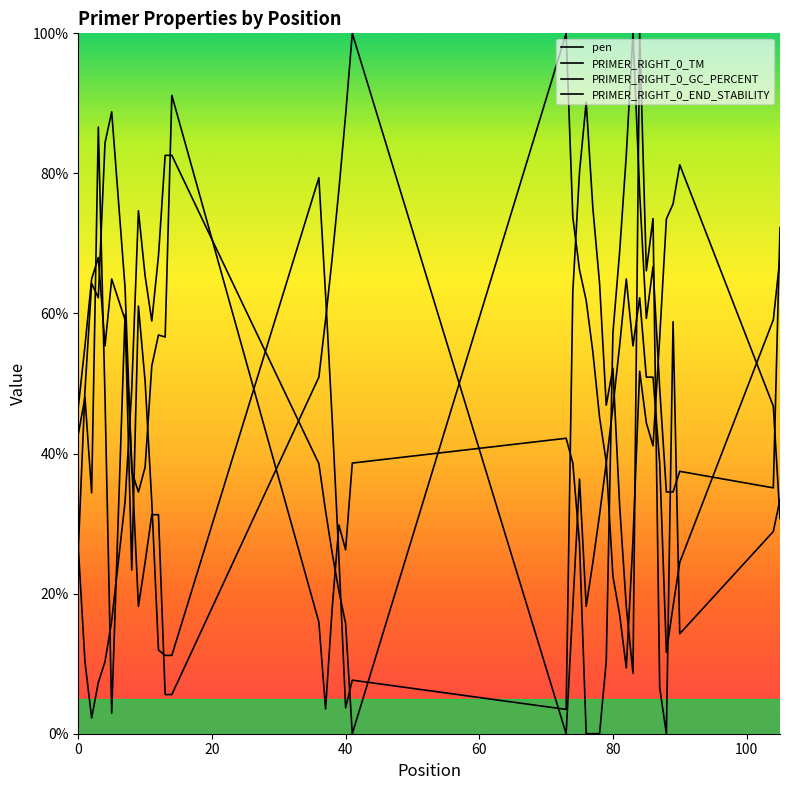

Count the number of data series in this chart.

4